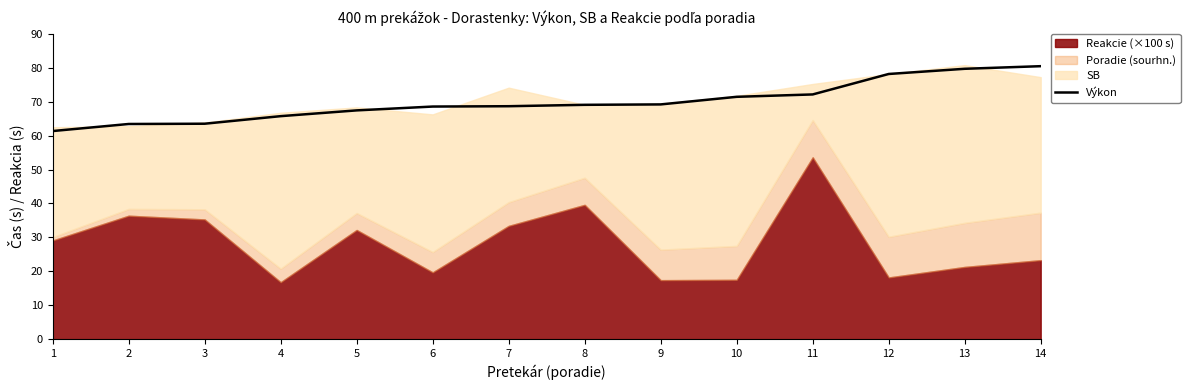

Reading right to left, extract all data points from this chart.

14=80.5	13=79.7	12=78.2	11=72.1	10=71.4	9=69.2	8=69.1	7=68.7	6=68.6	5=67.4	4=65.7	3=63.5	2=63.4	1=61.4